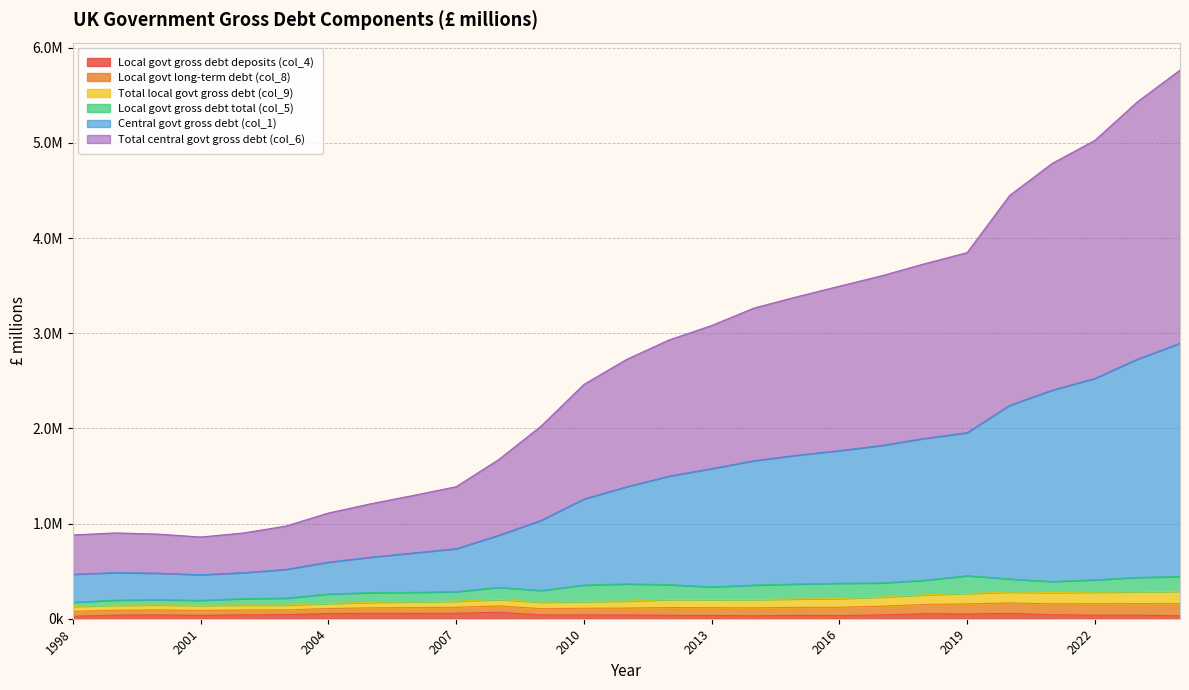

List the labels in order of Central govt gross debt (col_1) value, largest first.

2024, 2023, 2022, 2021, 2020, 2019, 2018, 2017, 2016, 2015, 2014, 2013, 2012, 2011, 2010, 2009, 2008, 2007, 2006, 2005, 2004, 2003, 1999, 2002, 2000, 1998, 2001